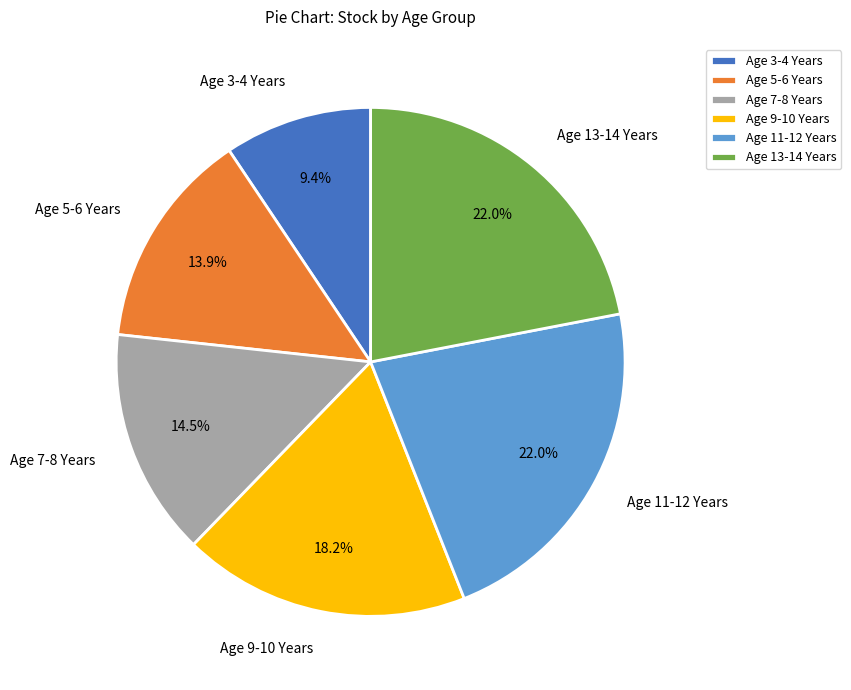

Is Age 5-6 Years the majority of the pie?

No